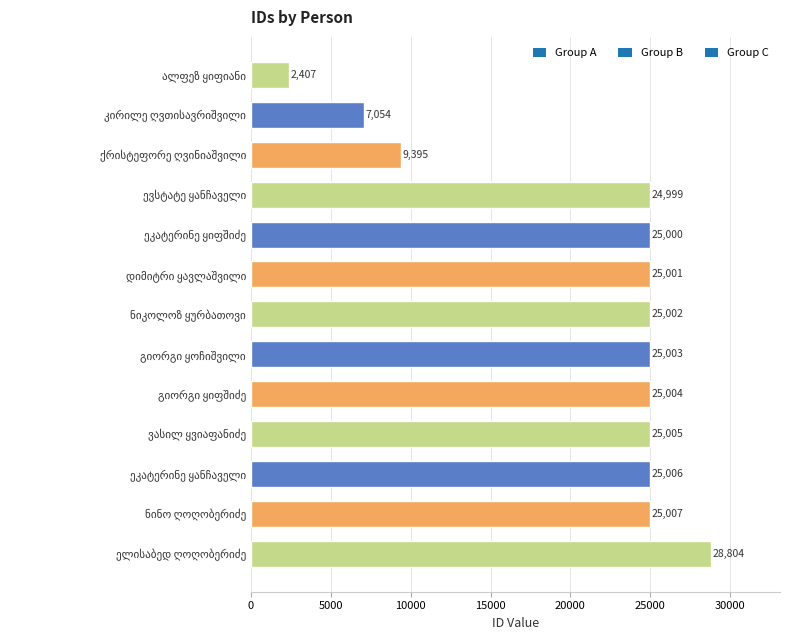

What is the minimum value shown in the chart?

2407